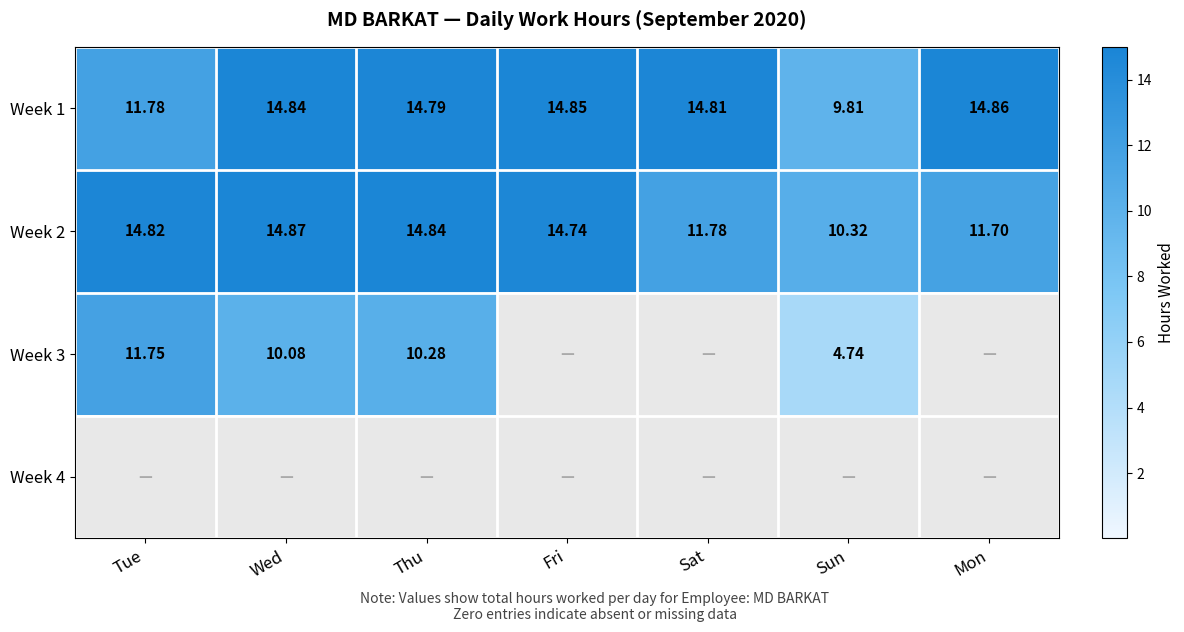

What is the spread (max minus min) of values at Sat?

14.8